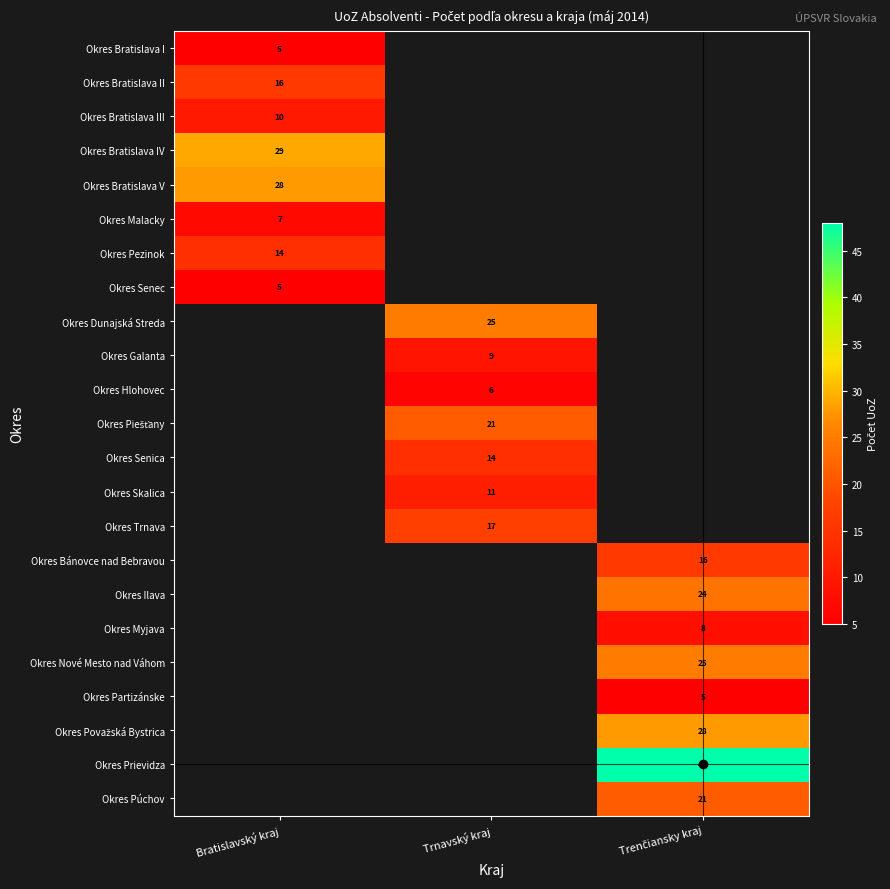

True or false: Okres Senec has a value of 5 at Bratislavský kraj.

True